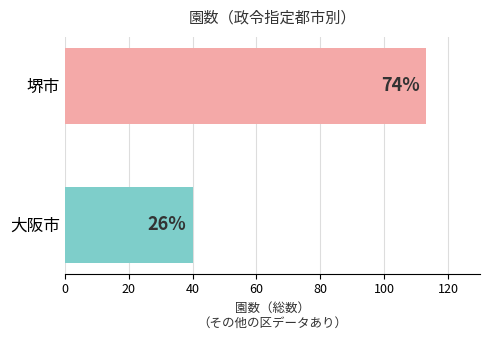

What is the sum of all values?

153